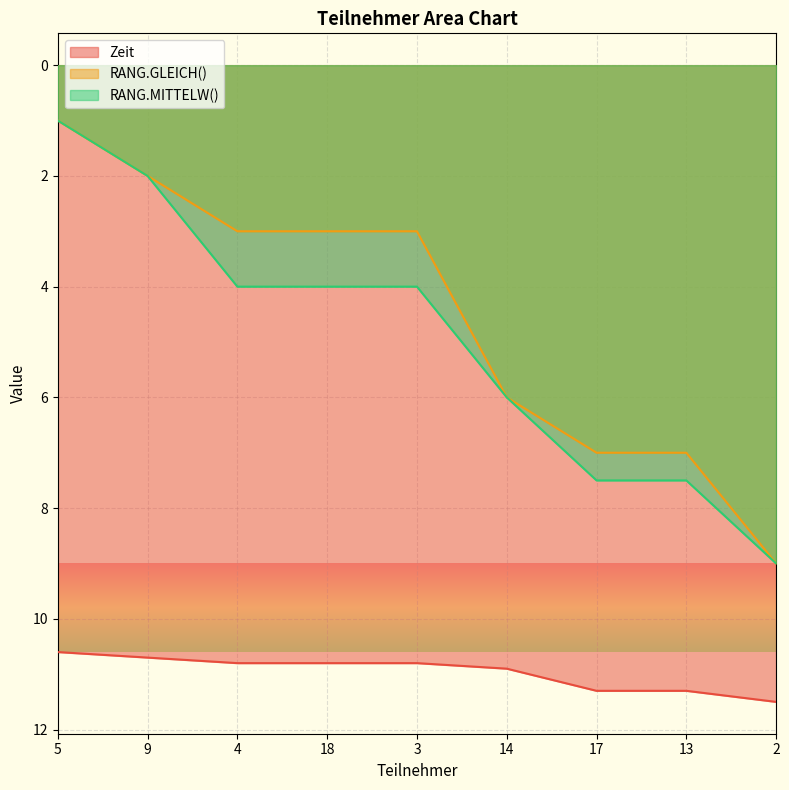

Reading left to right, extract all data points from this chart.

Zeit: 5=10.6	9=10.7	4=10.8	18=10.8	3=10.8	14=10.9	17=11.3	13=11.3	2=11.5
RANG.GLEICH(): 5=1.0	9=2.0	4=3.0	18=3.0	3=3.0	14=6.0	17=7.0	13=7.0	2=9.0
RANG.MITTELW(): 5=1.0	9=2.0	4=4.0	18=4.0	3=4.0	14=6.0	17=7.5	13=7.5	2=9.0